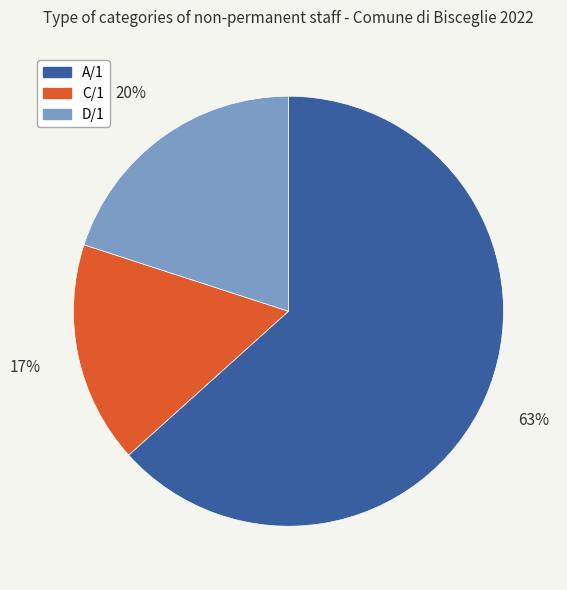

Approximately how many times larger is the value at C/1 compared to D/1?

0.8